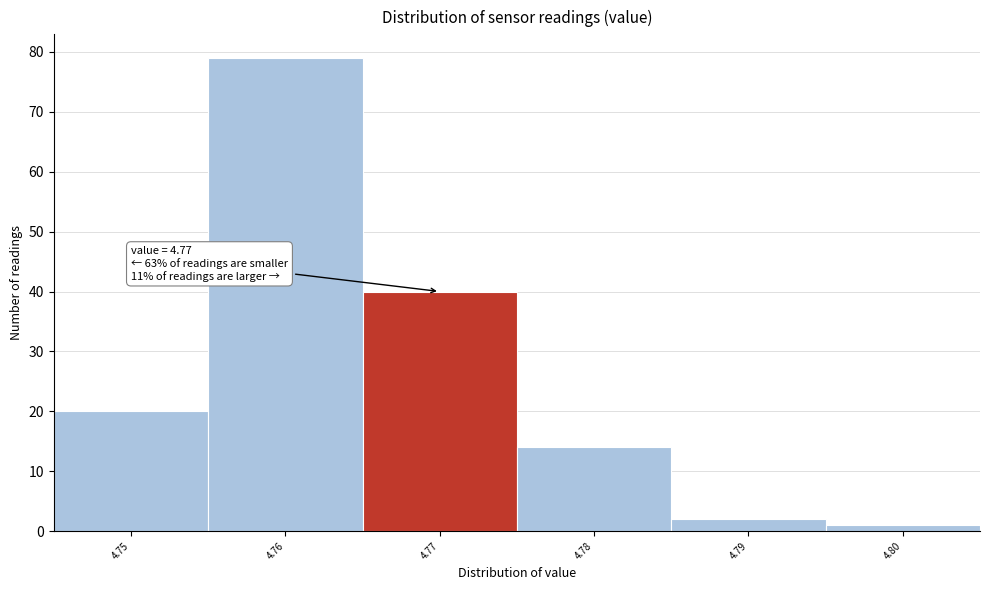

Over which range of the x-axis is the bar tallest?

4.755 to 4.765